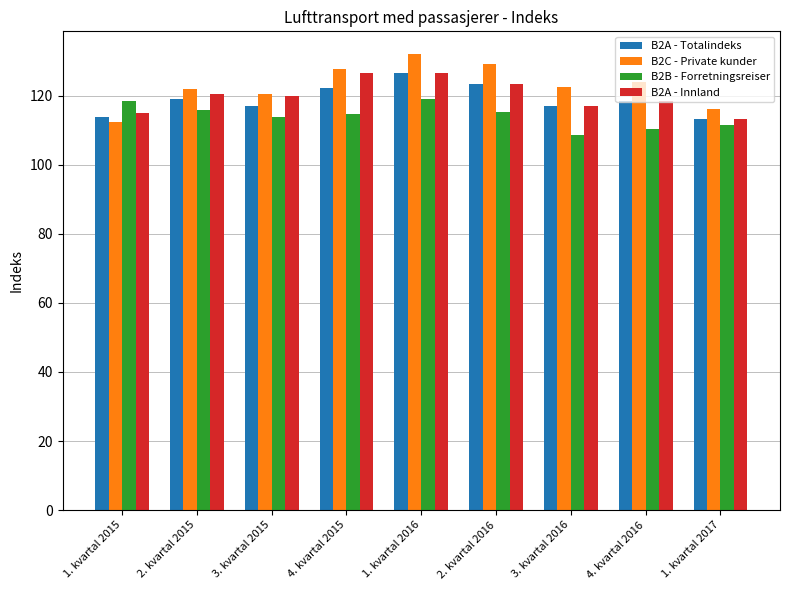

How many groups of bars are there?

9